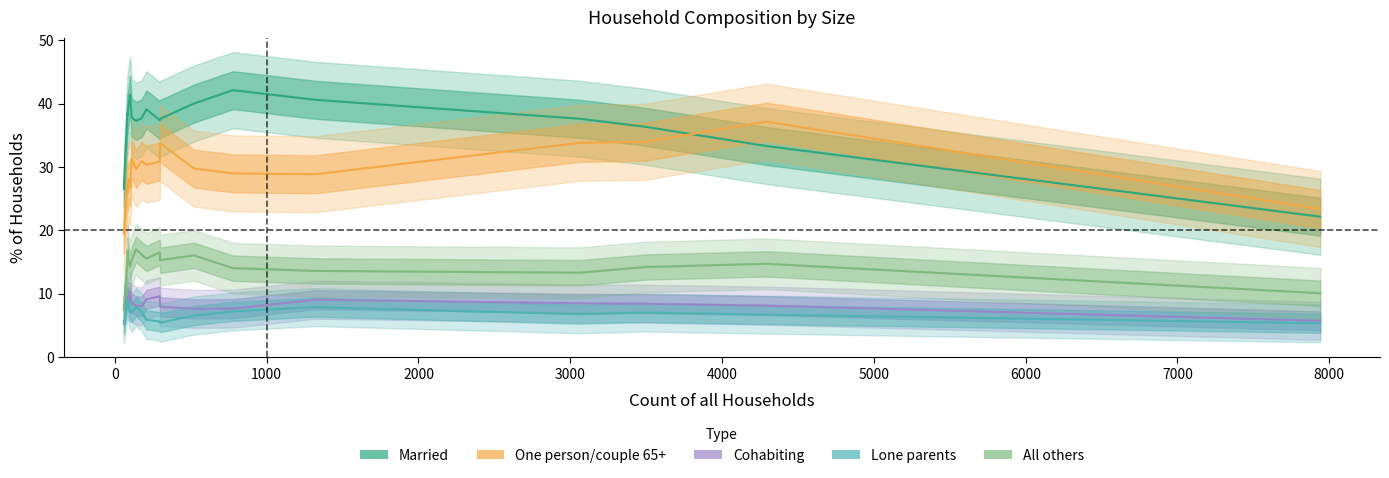

At how many categories does at least one series exceed 22?

18